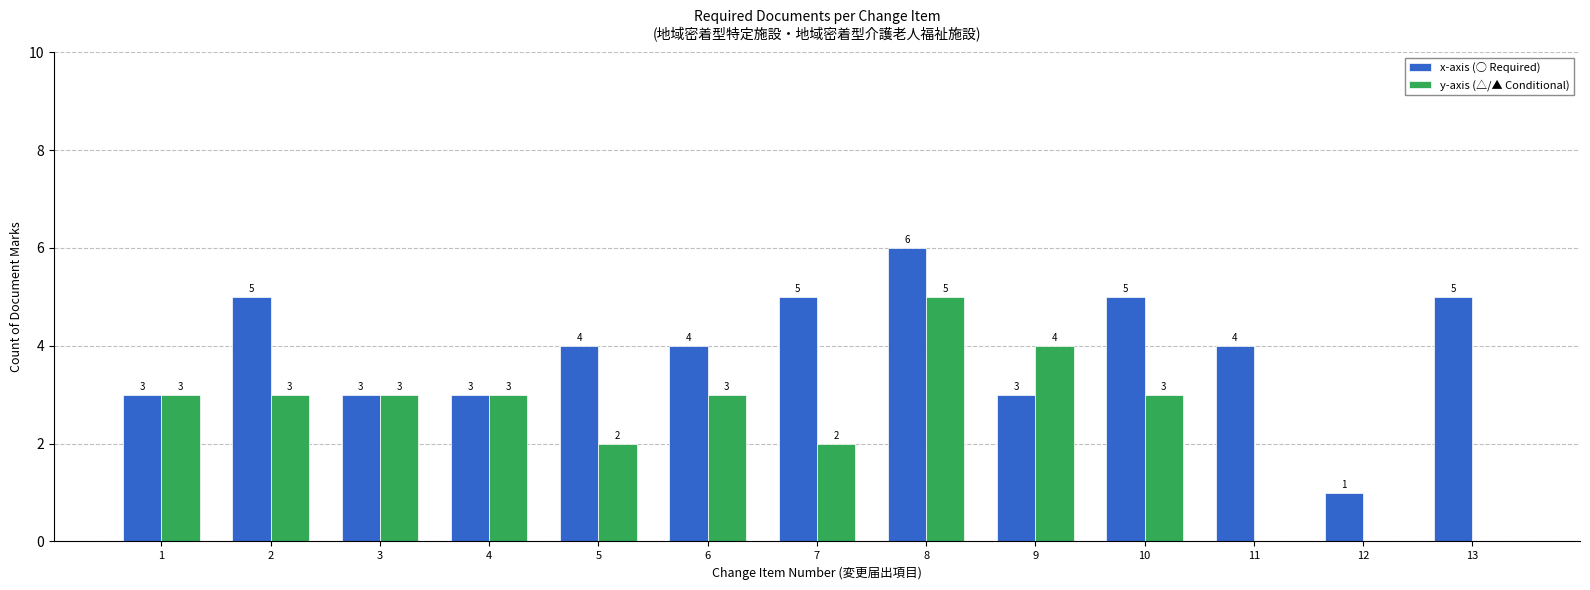

How many y-axis (△/▲ Conditional) values are between 2 and 3?

8